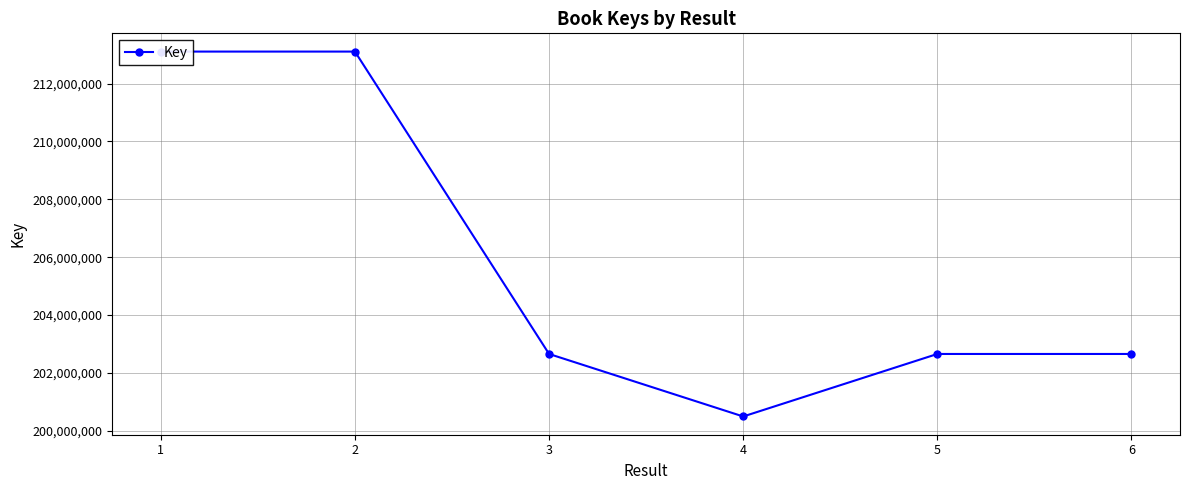

How many values exceed 202657815?

2